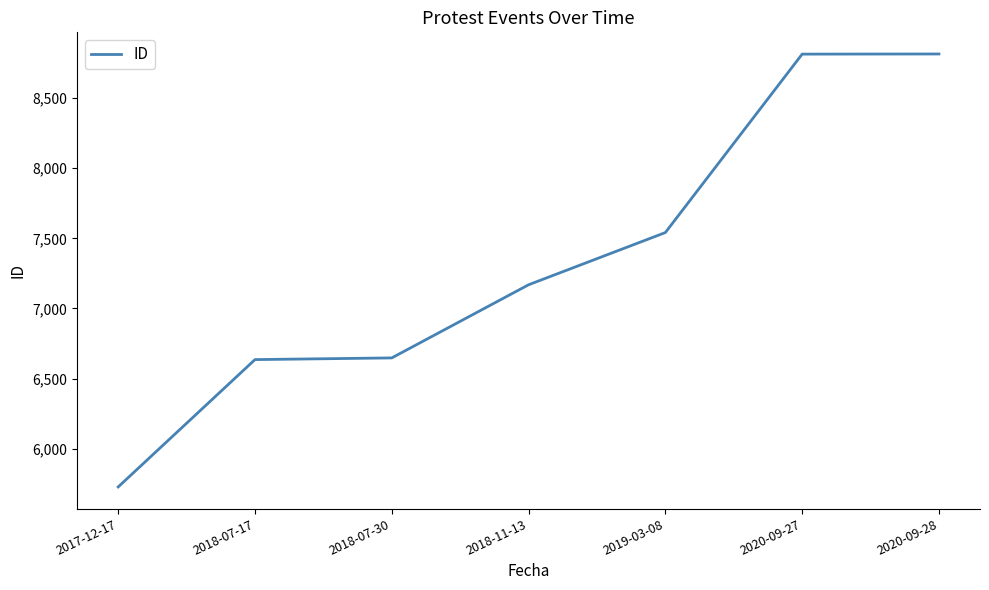

What is the approximate value at 2020-09-27?

8812